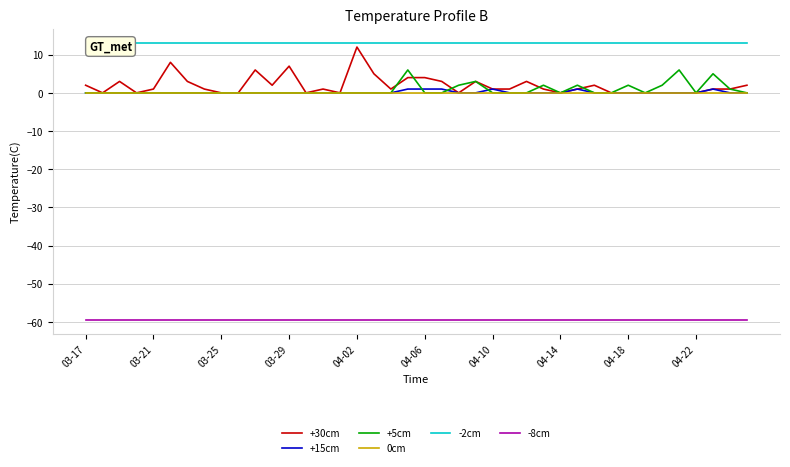

At how many categories does at least one series exceed -14?

40